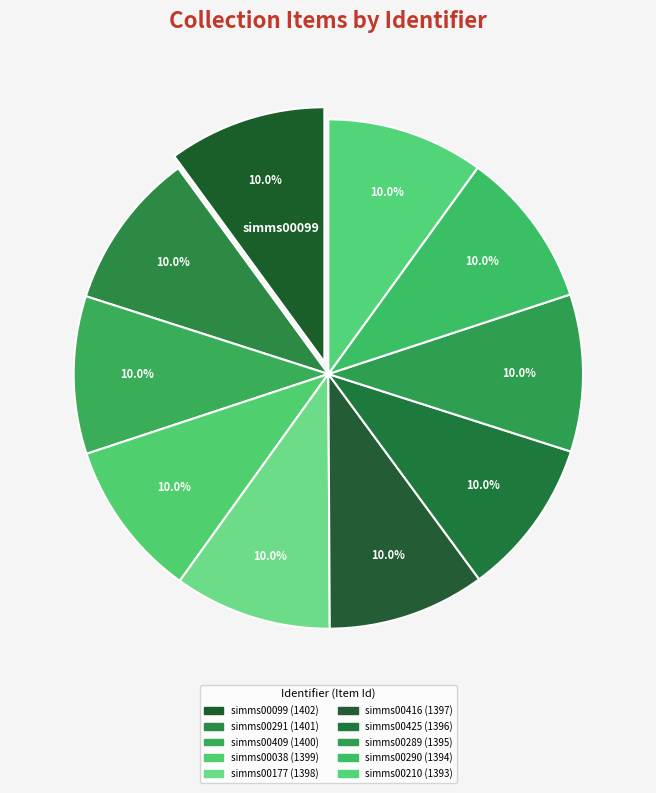

Is there a majority slice in this chart?

No